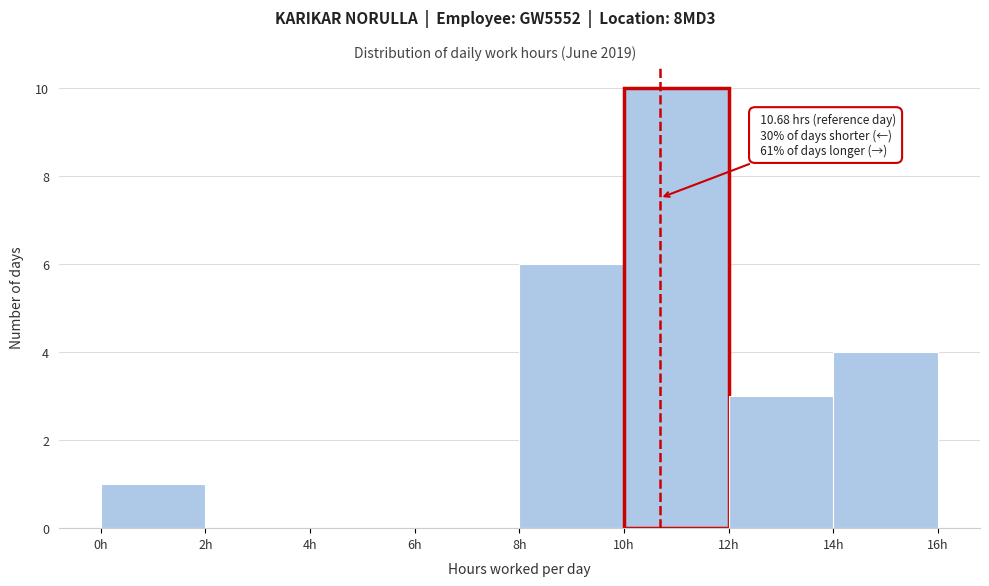

Over which range of the x-axis is the bar tallest?

10 to 12